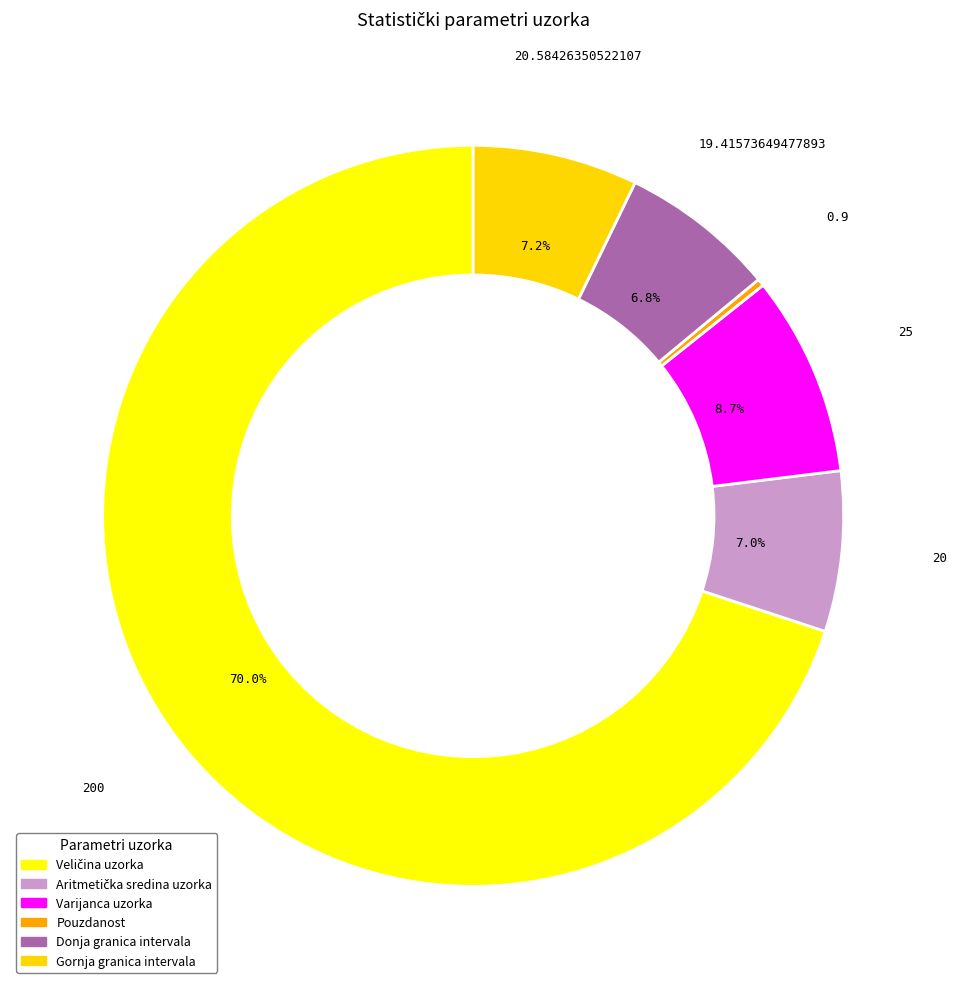

Between Veličina uzorka and Aritmetička sredina uzorka, which is larger?

Veličina uzorka